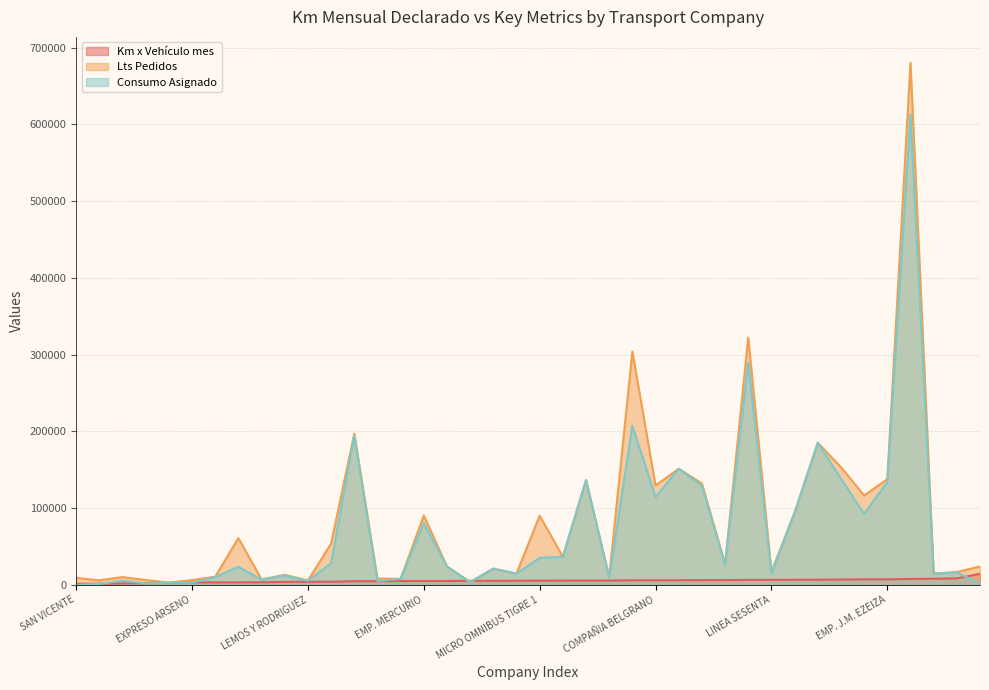

The value of Km x Vehículo mes at MICRO OMNIBUS QUILMES is 5895.7. True or false?

True